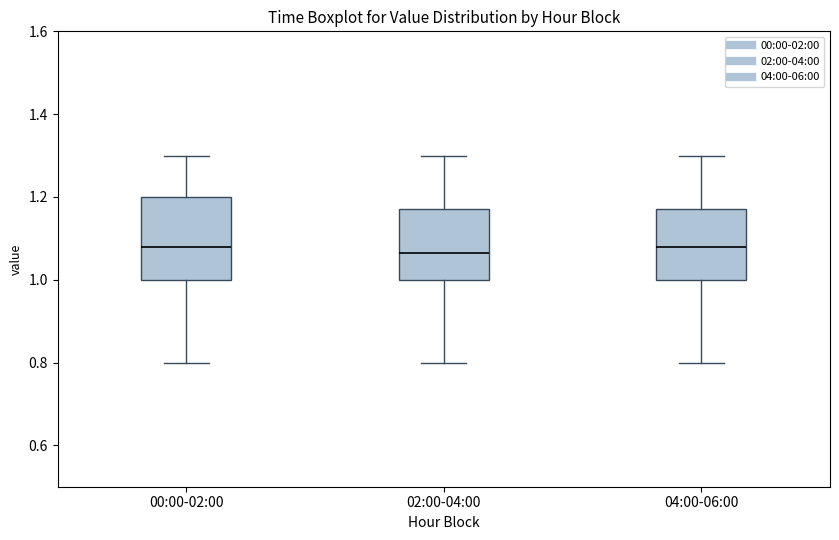

Comparing the boxes themselves (not the whiskers), which one is the tallest?

00:00-02:00